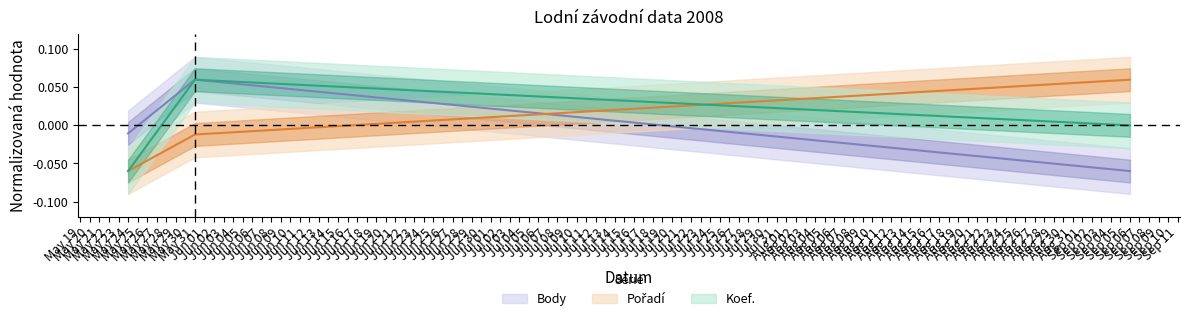

How many values in the Pořadí series are below 0?

2